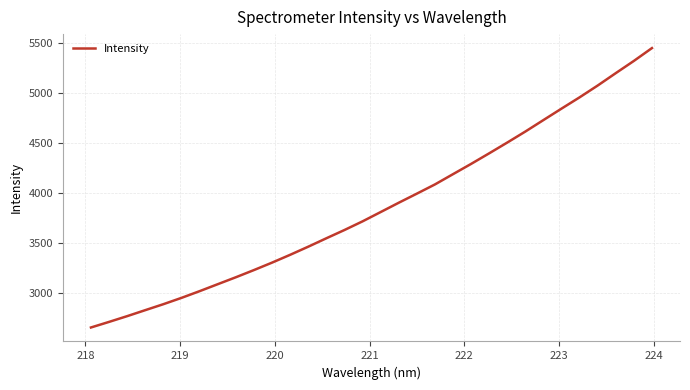

How many lines are shown in the chart?

1